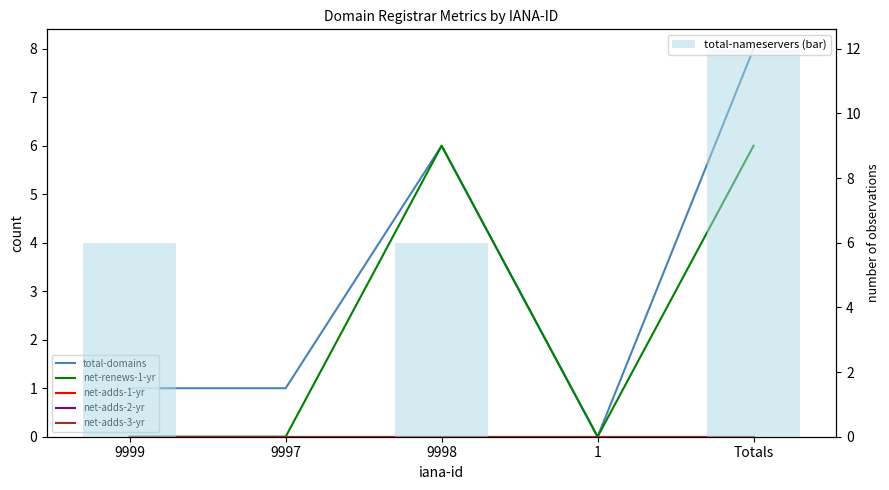

How many data points does each series have?

5